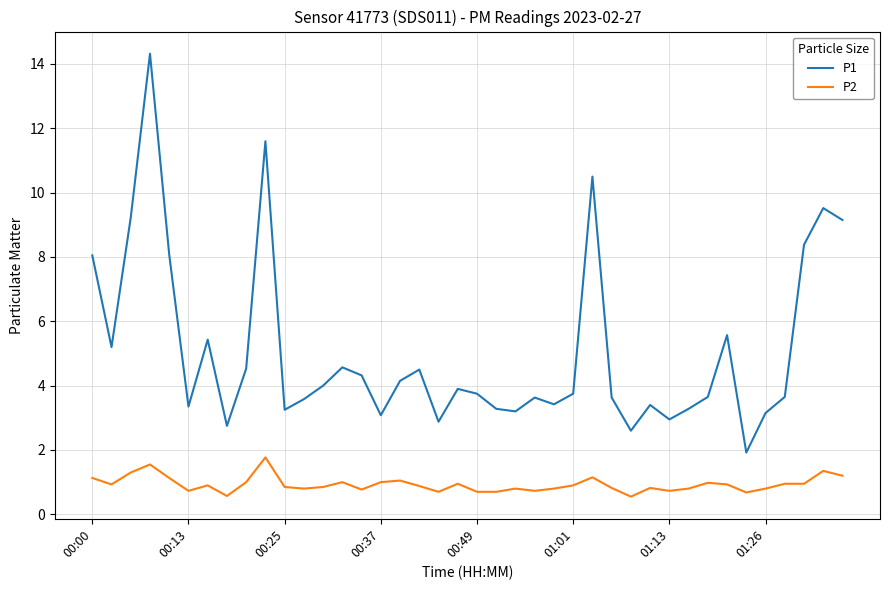

Which series has the largest total across all categories?

P1